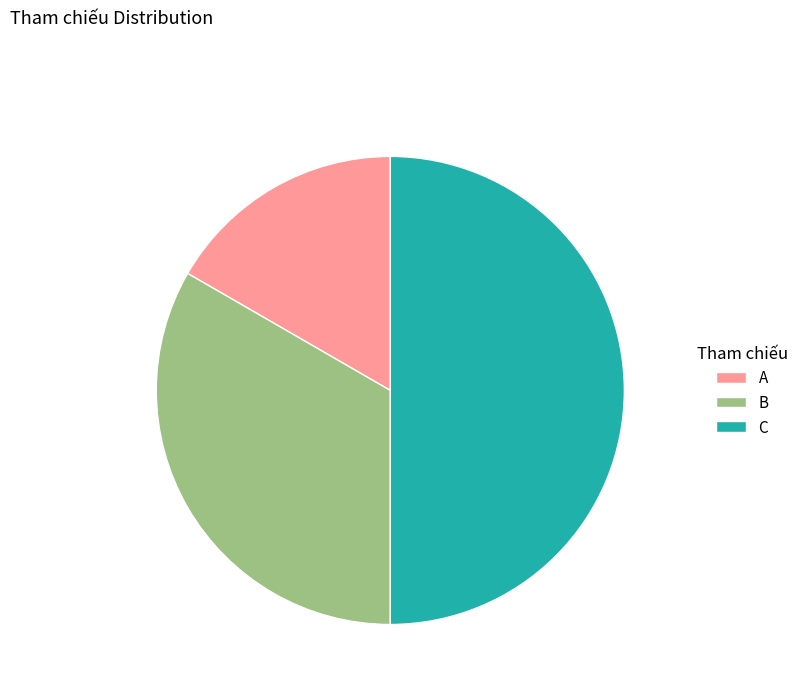

Is it true that A is 22% of the pie?

False